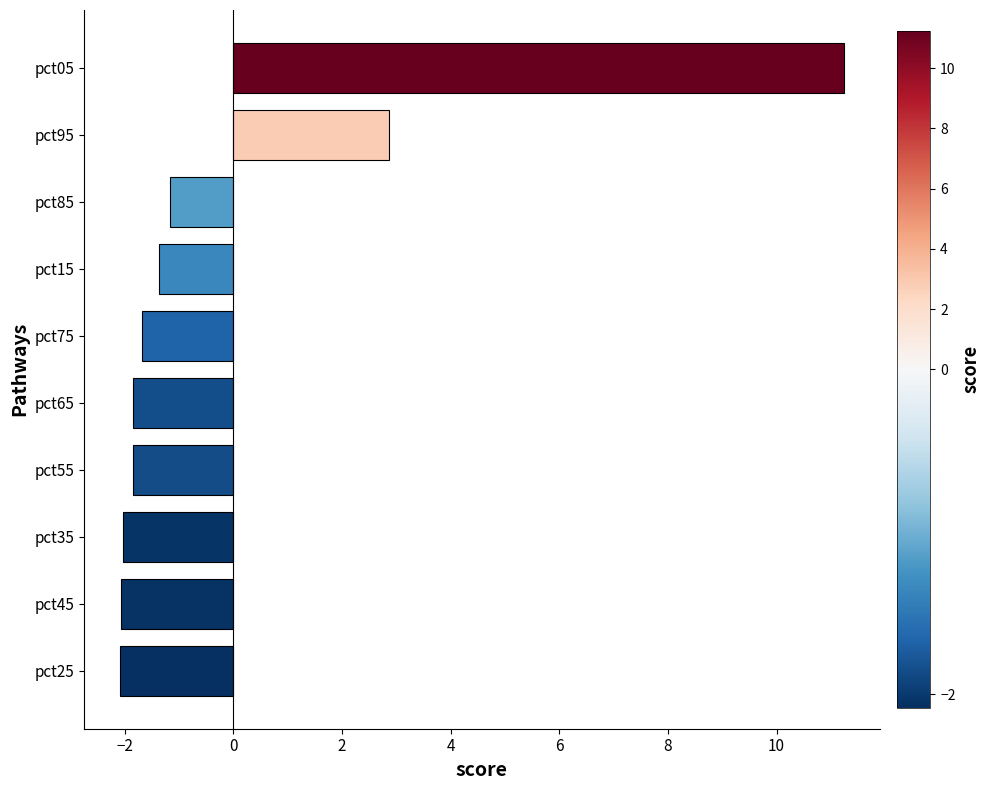

Is it true that the value at pct05 is 11.2?

True